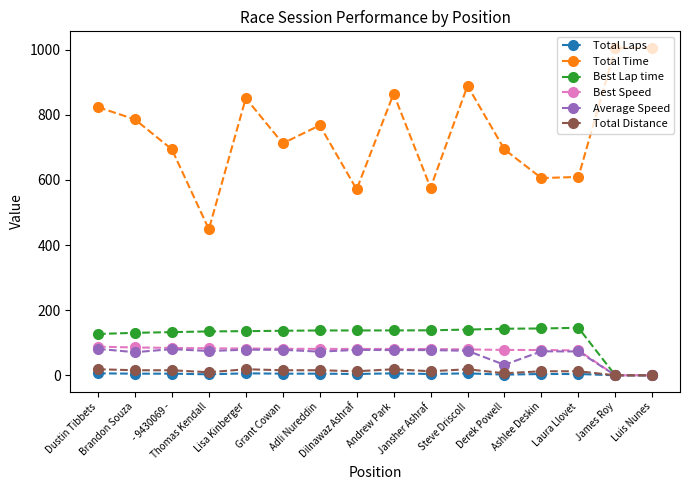

At how many categories does at least one series exceed 628?

11